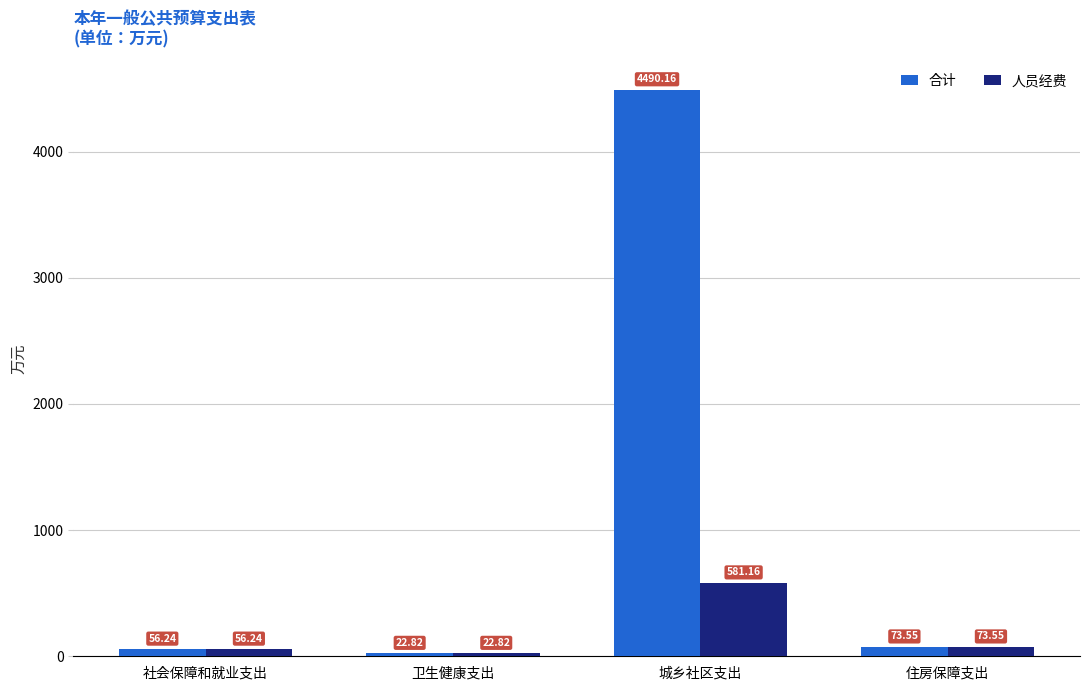

List the series in order of their peak value, lowest first.

人员经费, 合计